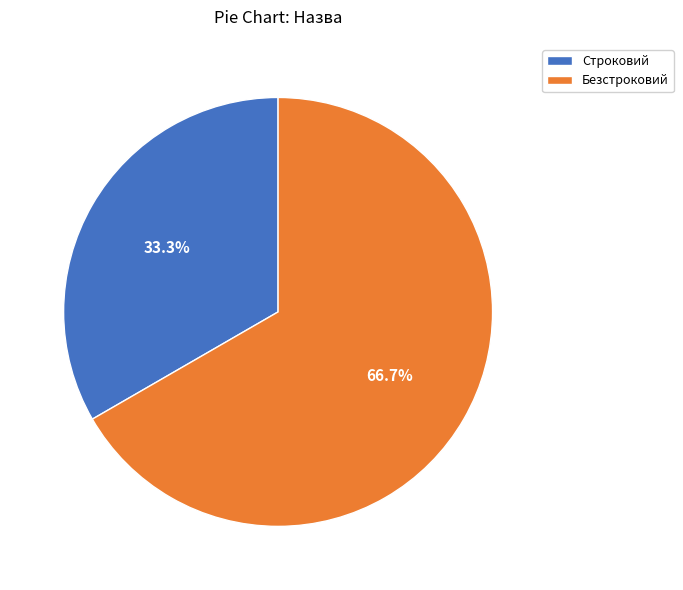

What is the majority slice?

Безстроковий